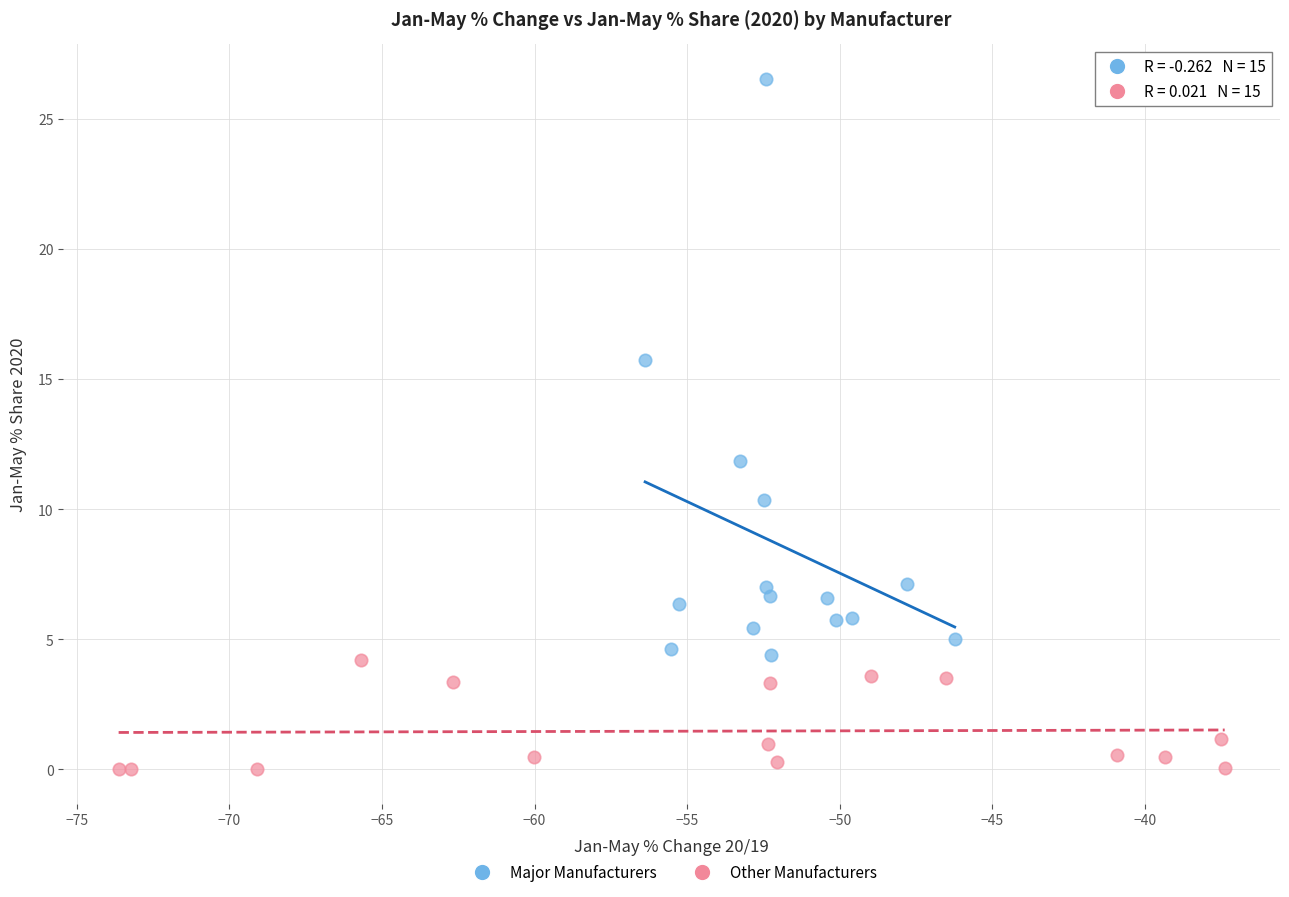

Which series has the largest Y range (max minus min)?

Major Manufacturers